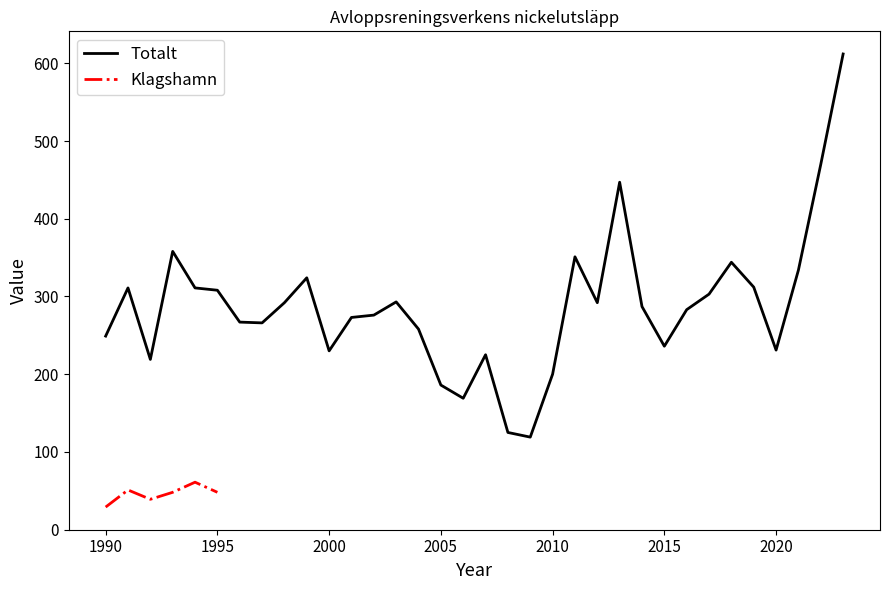

Reading left to right, what are all the values shown in this chart?

1990=249	1991=311	1992=219	1993=358	1994=311	1995=308	1996=267	1997=266	1998=292	1999=324	2000=230	2001=273	2002=276	2003=293	2004=258	2005=186	2006=169	2007=225	2008=125	2009=119	2010=200	2011=351	2012=292	2013=447	2014=287	2015=236	2016=283	2017=303	2018=344	2019=312	2020=231	2021=334	2022=470	2023=612